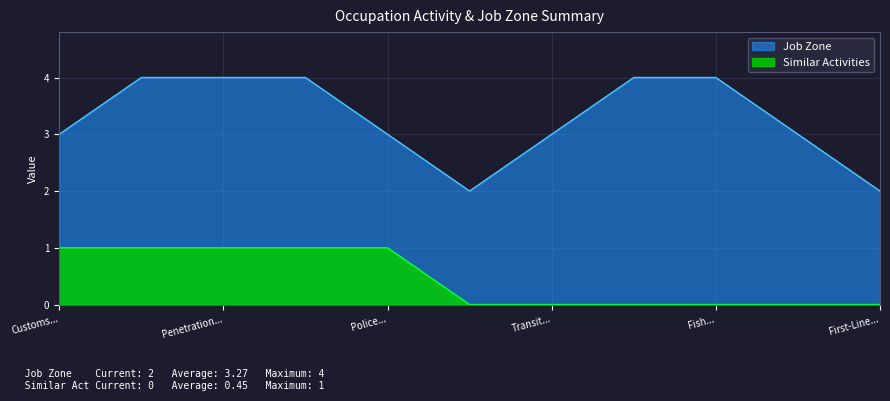

How many interior local valleys does the Job Zone series have?

1